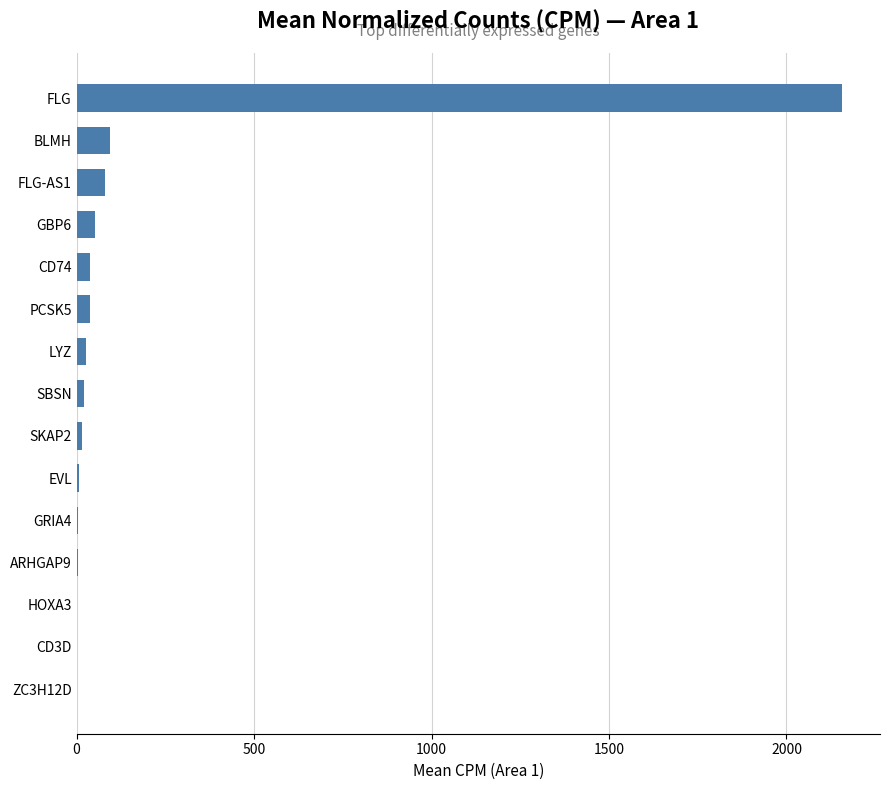

What is the change in value from GBP6 to FLG?

+2105.0